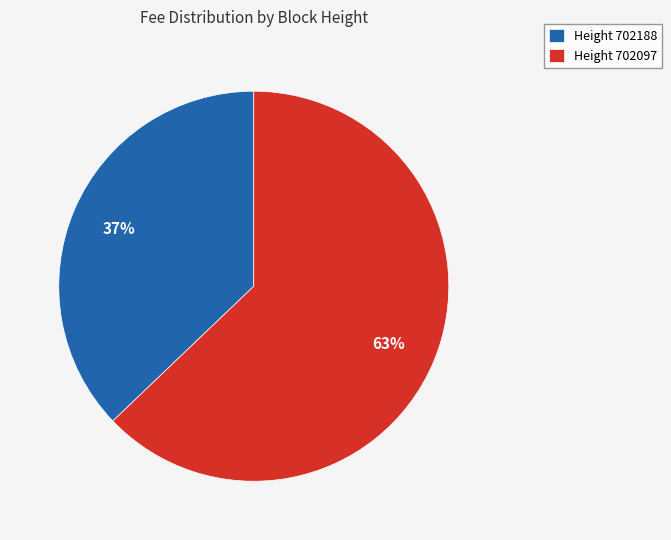

Which has a higher value, Height 702097 or Height 702188?

Height 702097